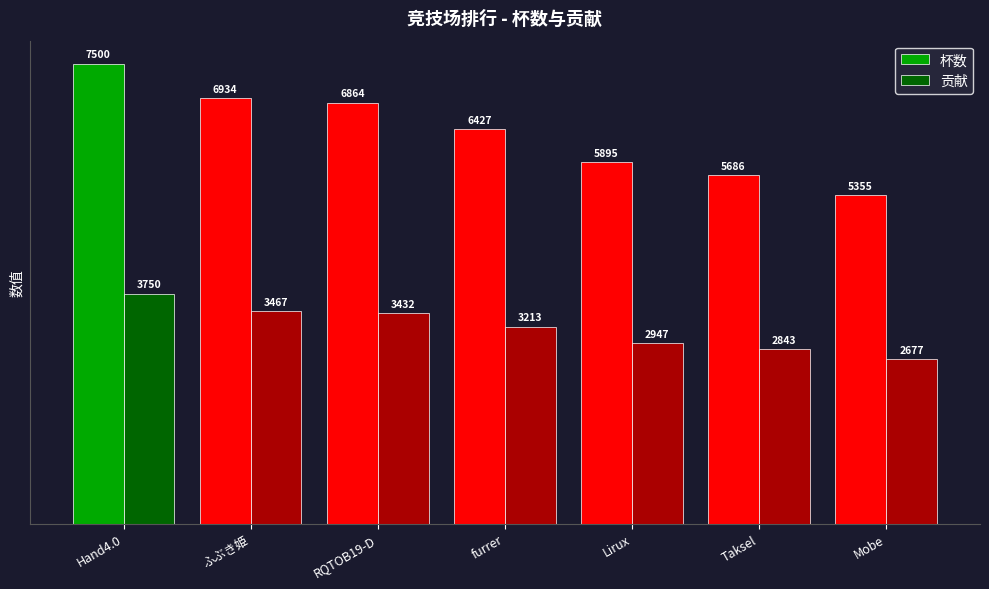

At which label is 杯数 closest to 6427?

furrer